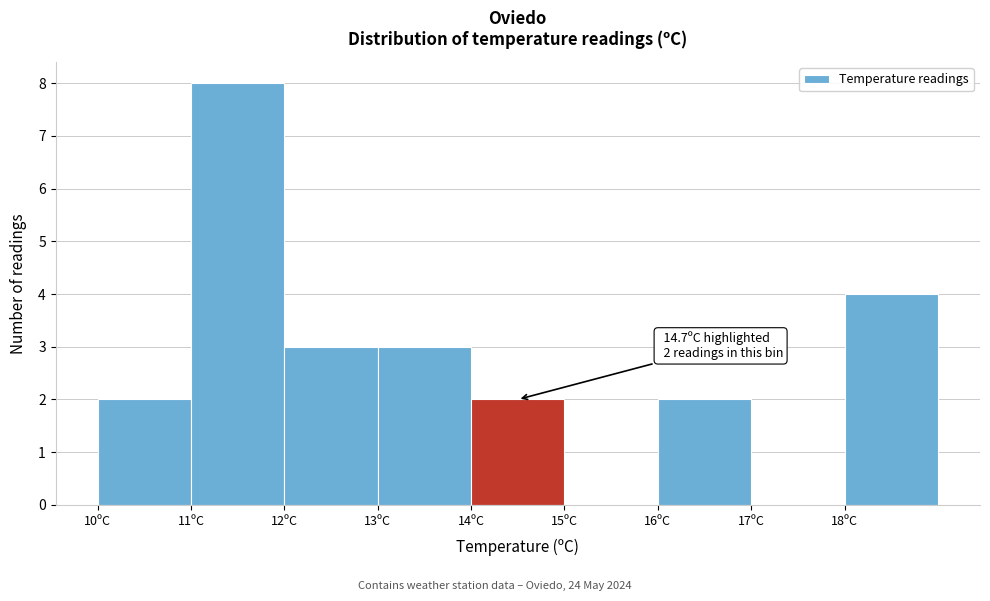

Which range on the x-axis has the tallest bar?

11 to 12